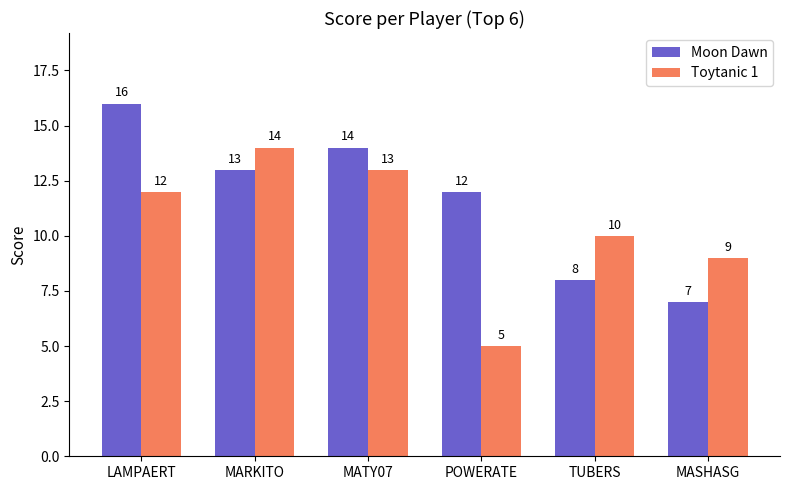

Reading right to left, list all the values displayed in this chart.

Moon Dawn: 7	8	12	14	13	16
Toytanic 1: 9	10	5	13	14	12